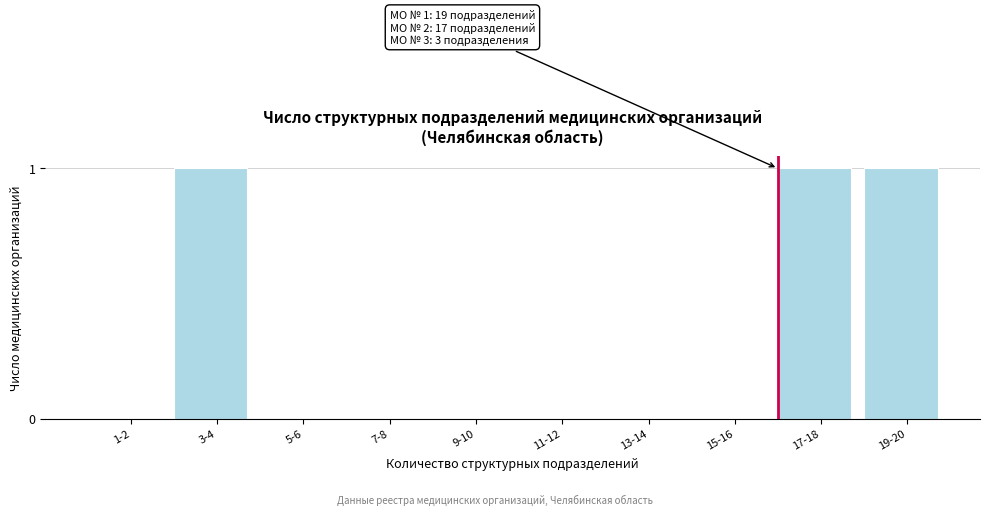

Reading right to left, list all the values displayed in this chart.

19-20=1	17-18=1	15-16=0	13-14=0	11-12=0	9-10=0	7-8=0	5-6=0	3-4=1	1-2=0